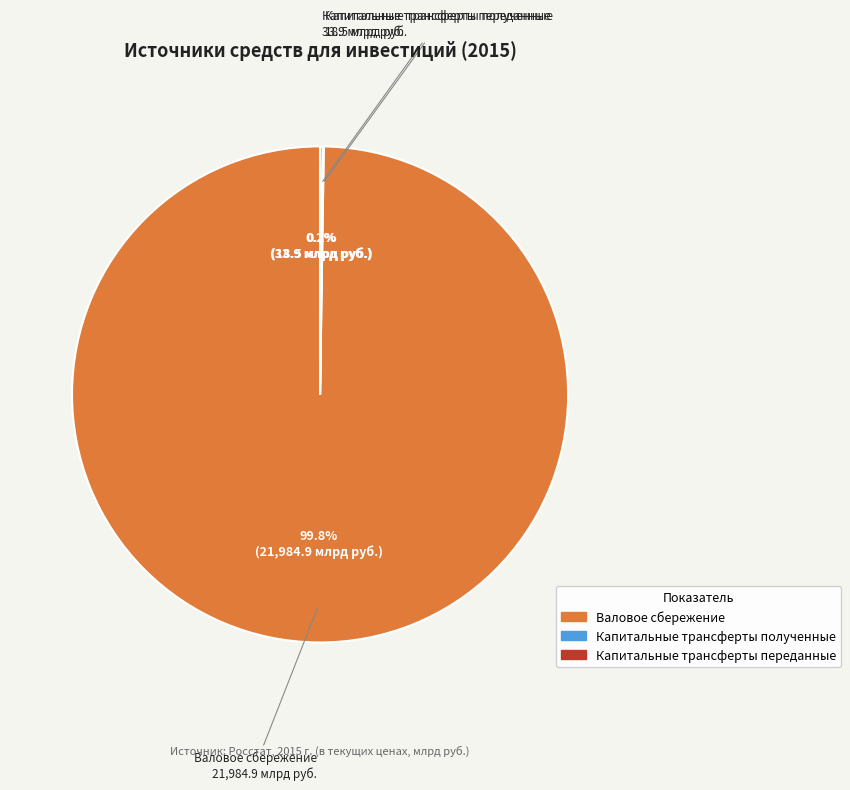

Is there any slice that represents more than half of the pie?

Yes